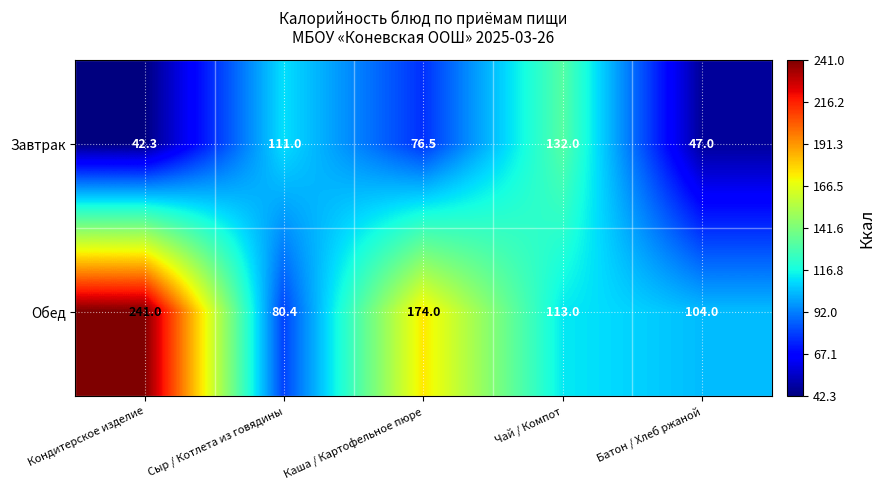

Reading left to right, transcribe all the data shown in this chart.

Завтрак: 42.3	111.0	76.5	132.0	47.0
Обед: 241.0	80.4	174.0	113.0	104.0